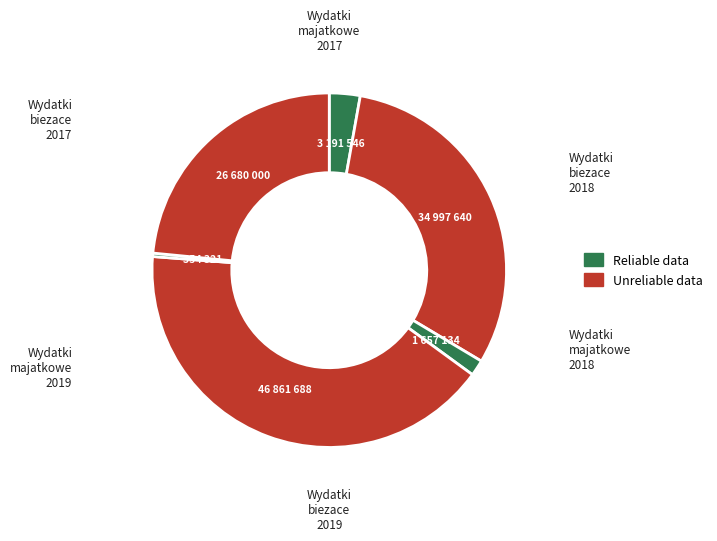

Count the number of slices in the pie.

6